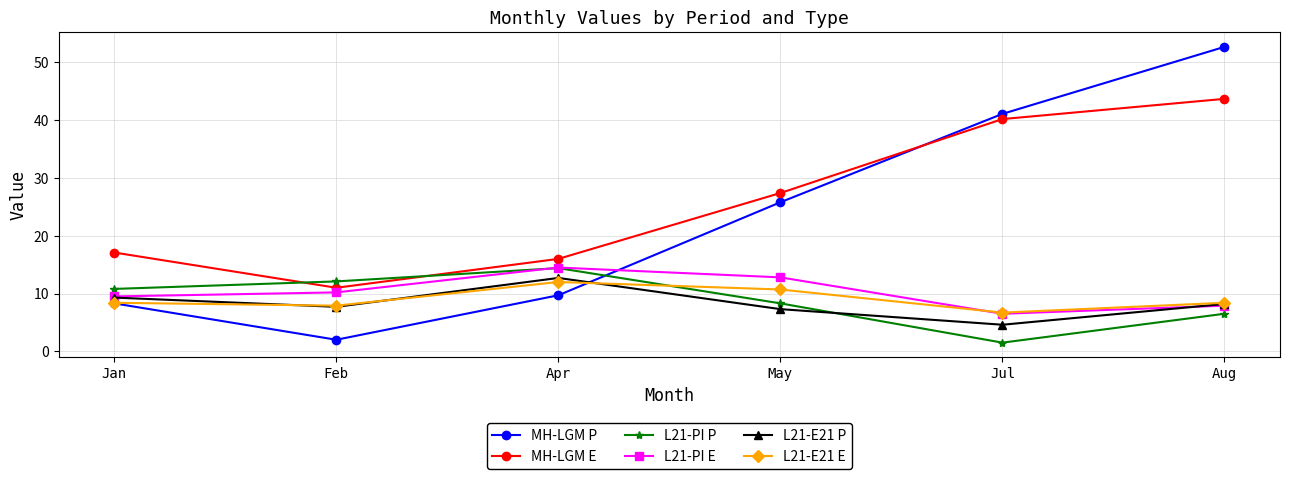

Reading left to right, transcribe all the data shown in this chart.

MH-LGM P: Jan=8.3	Feb=2.0	Apr=9.7	May=25.8	Jul=41.1	Aug=52.7
MH-LGM E: Jan=17.1	Feb=11.0	Apr=16.0	May=27.4	Jul=40.2	Aug=43.7
L21-PI P: Jan=10.8	Feb=12.1	Apr=14.4	May=8.3	Jul=1.5	Aug=6.5
L21-PI E: Jan=9.5	Feb=10.2	Apr=14.5	May=12.8	Jul=6.5	Aug=7.9
L21-E21 P: Jan=9.3	Feb=7.7	Apr=12.7	May=7.3	Jul=4.6	Aug=8.2
L21-E21 E: Jan=8.4	Feb=7.9	Apr=12.0	May=10.7	Jul=6.7	Aug=8.4